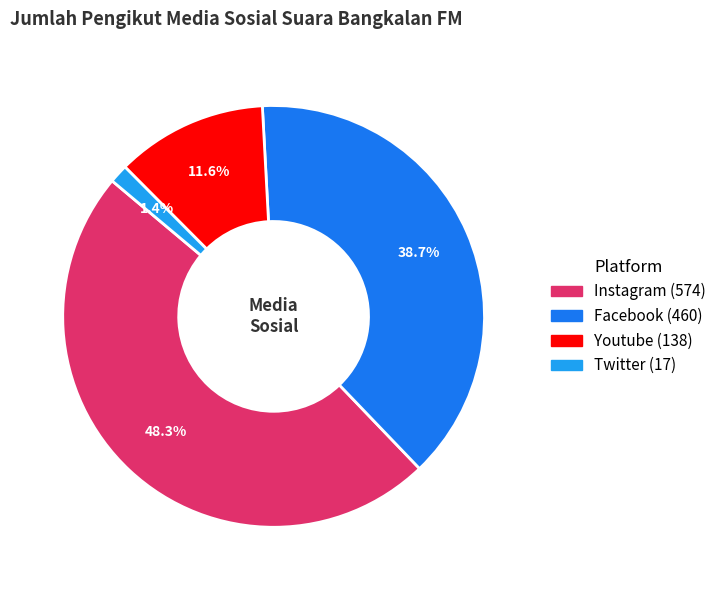

How many segments does this pie chart have?

4